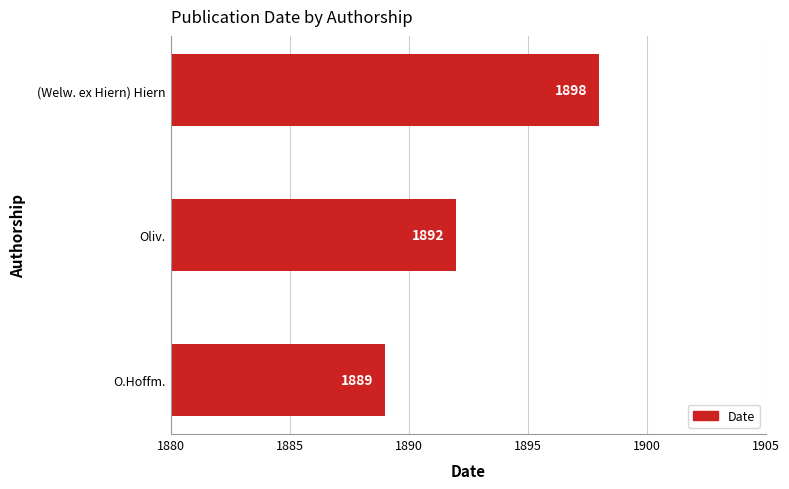

How many bars are there in total?

3